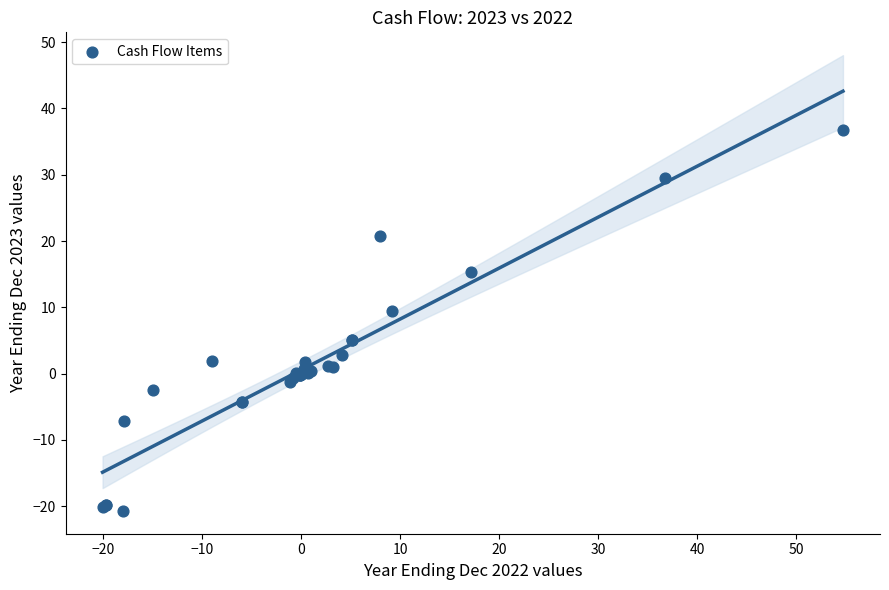

What Y value in the scatter plot is closest to 8?

9.5